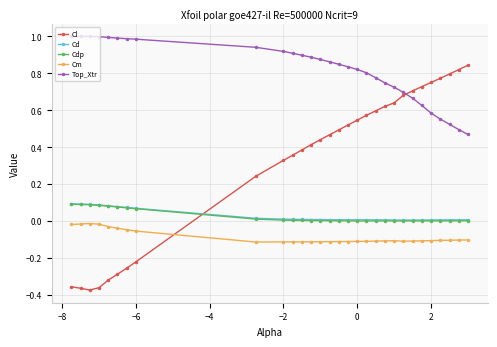

Which series has the largest total across all categories?

Top_Xtr